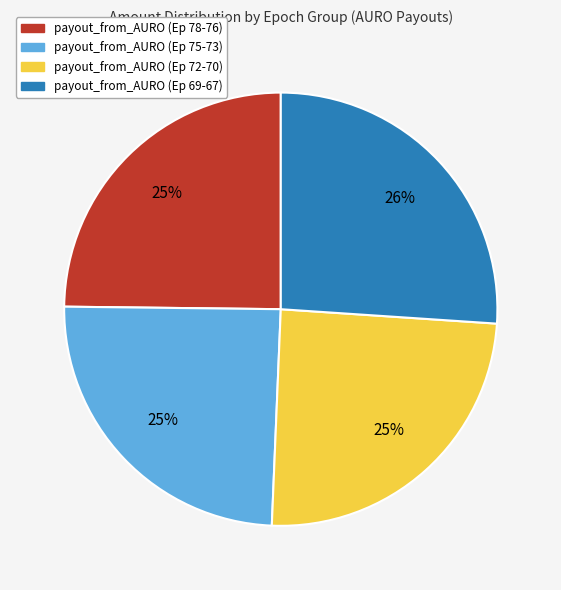

To the nearest percent, what portion does payout_from_AURO (Ep 78-76) represent?

25%